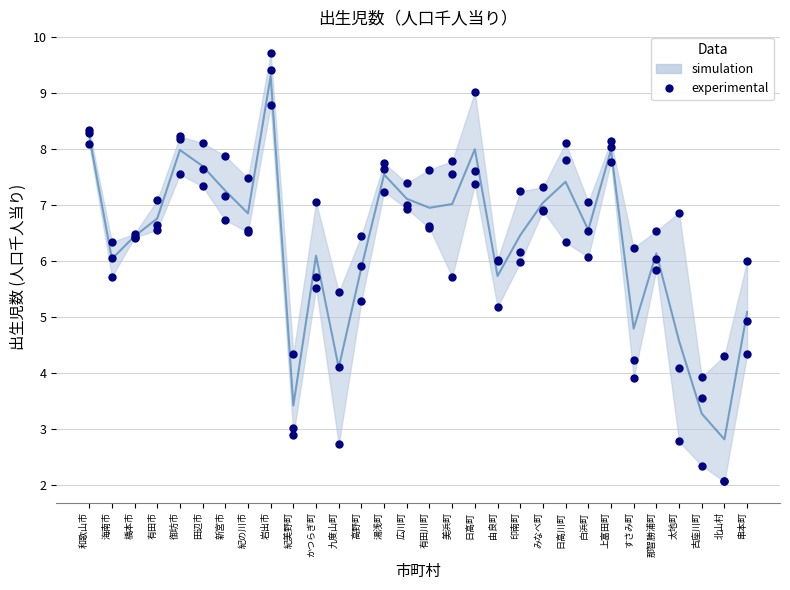

Between 紀美野町 and 有田市, which is larger?

有田市